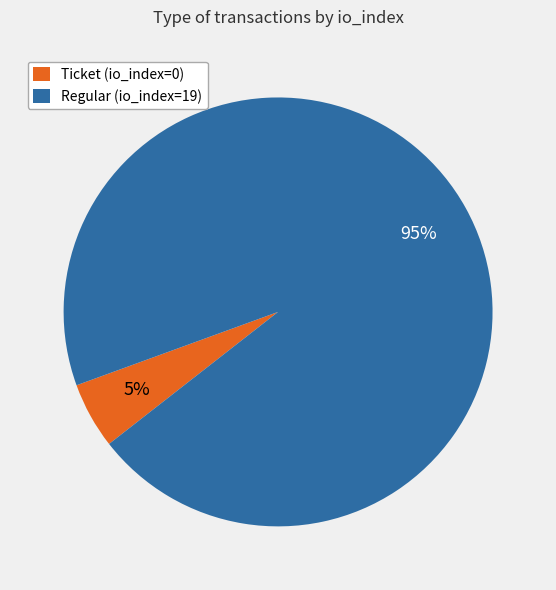

Does Ticket (io_index=0) account for over 50% of the chart?

No